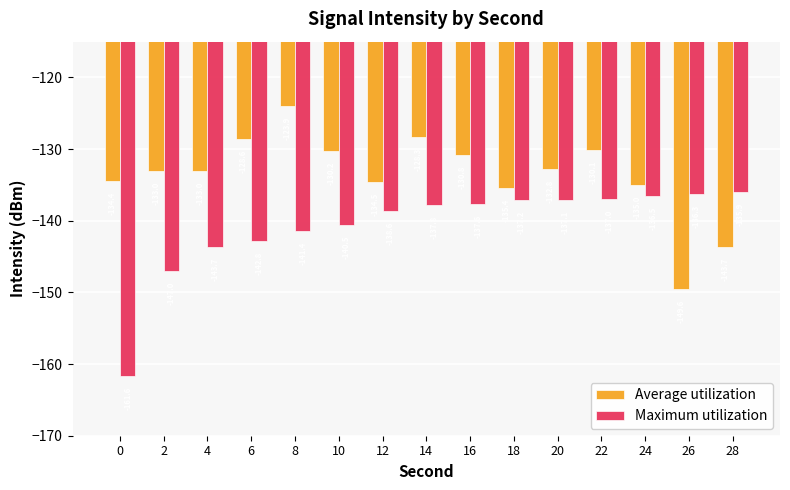

What is the sum of all Average utilization values?

-2003.3